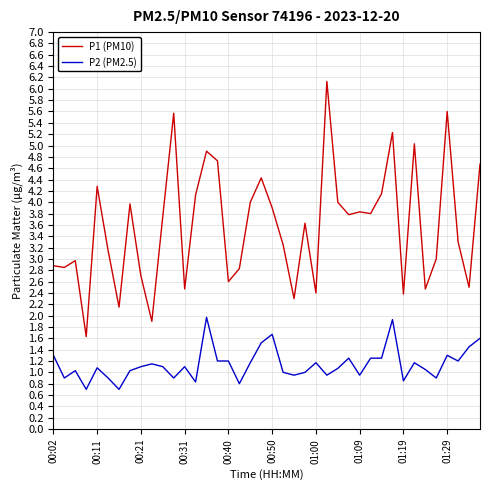

Which series has the largest total across all categories?

P1 (PM10)